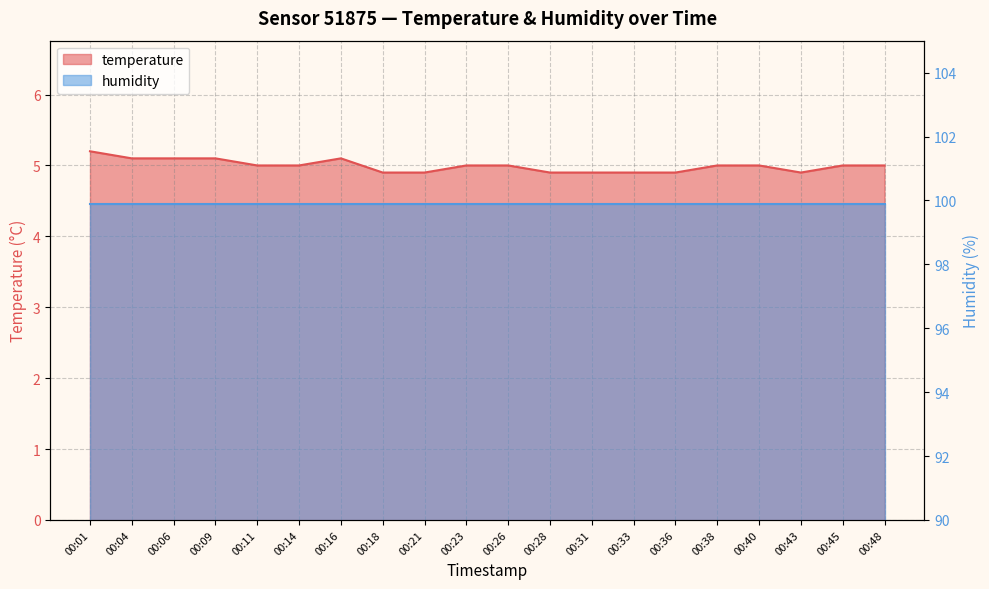

Which label corresponds to the largest value in the chart?

00:01